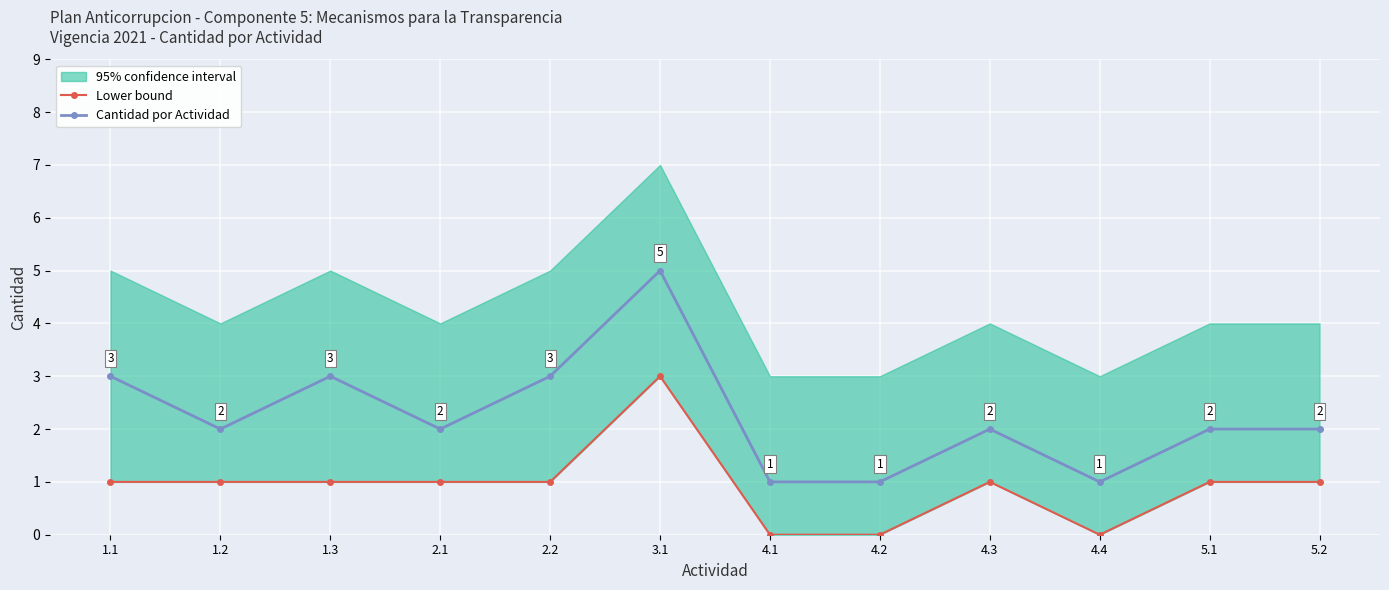

The value of Cantidad por Actividad at 2.2 is 3. True or false?

True